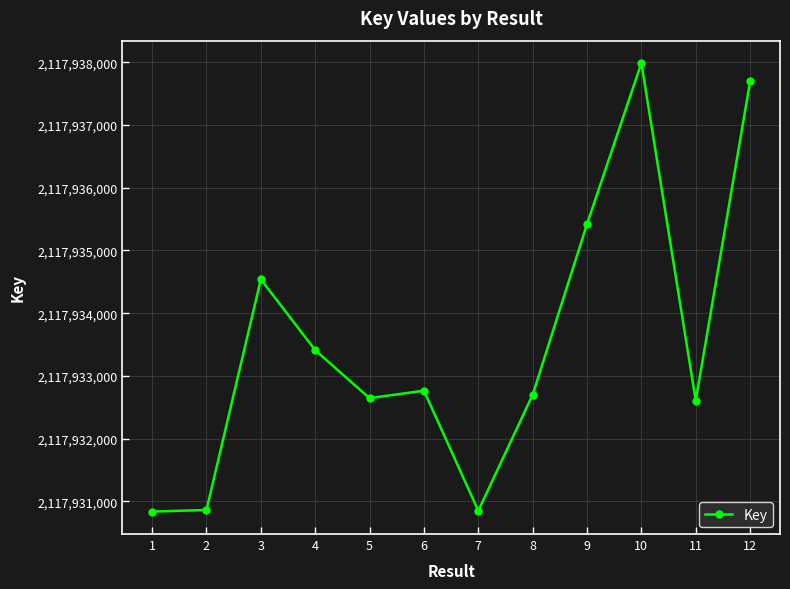

Is it true that the value at 3 is 1382943667?

False